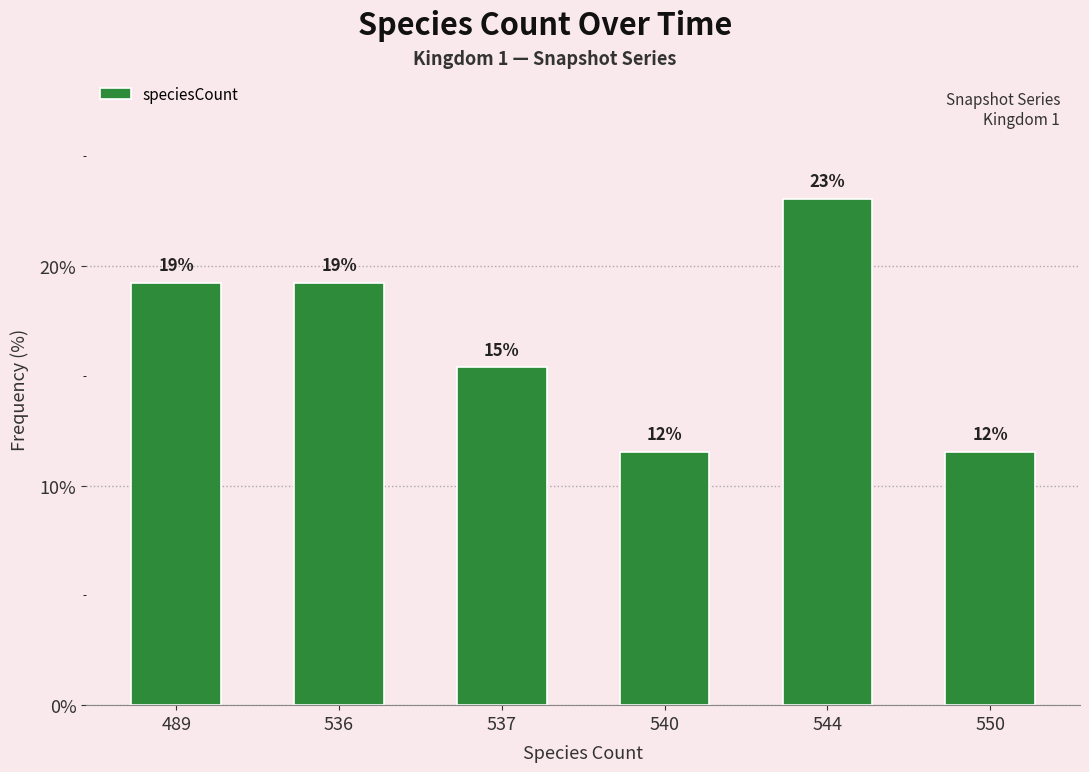

Reading left to right, transcribe all the data shown in this chart.

489=19.2	536=19.2	537=15.4	540=11.5	544=23.1	550=11.5